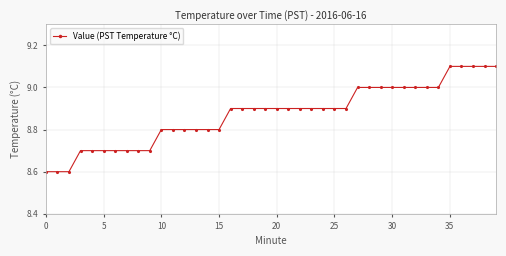

What is the value of the 35th point from the left?

9.0